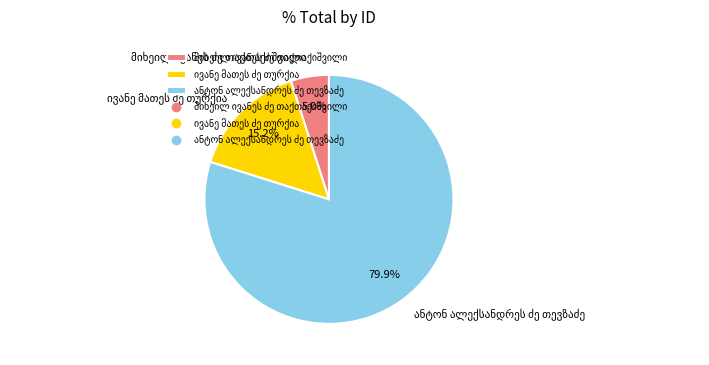

Is there any slice that represents more than half of the pie?

Yes